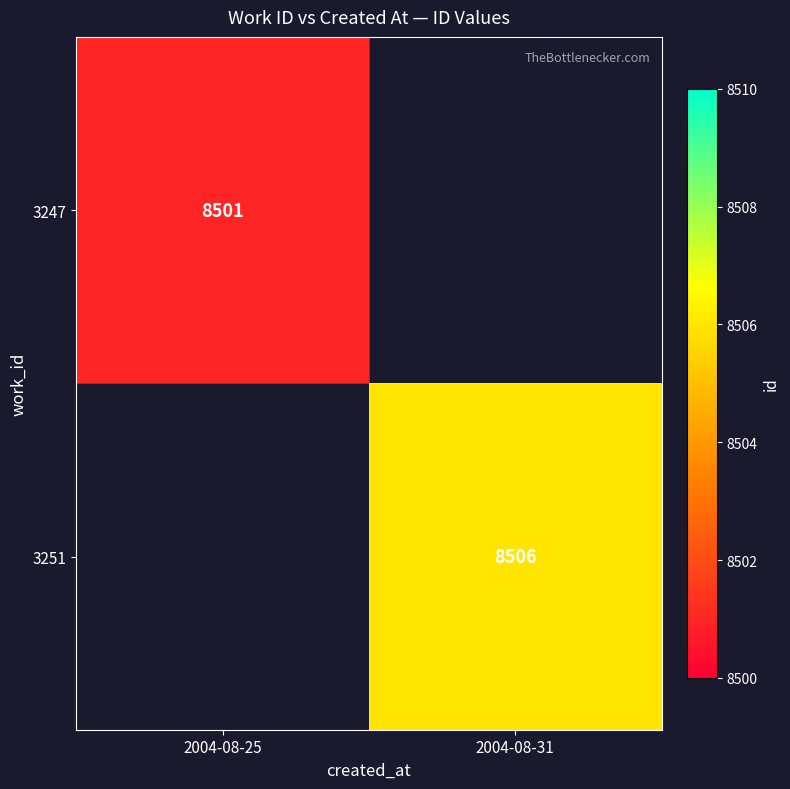

Is it true that 3251 equals 12213 at 2004-08-31?

False